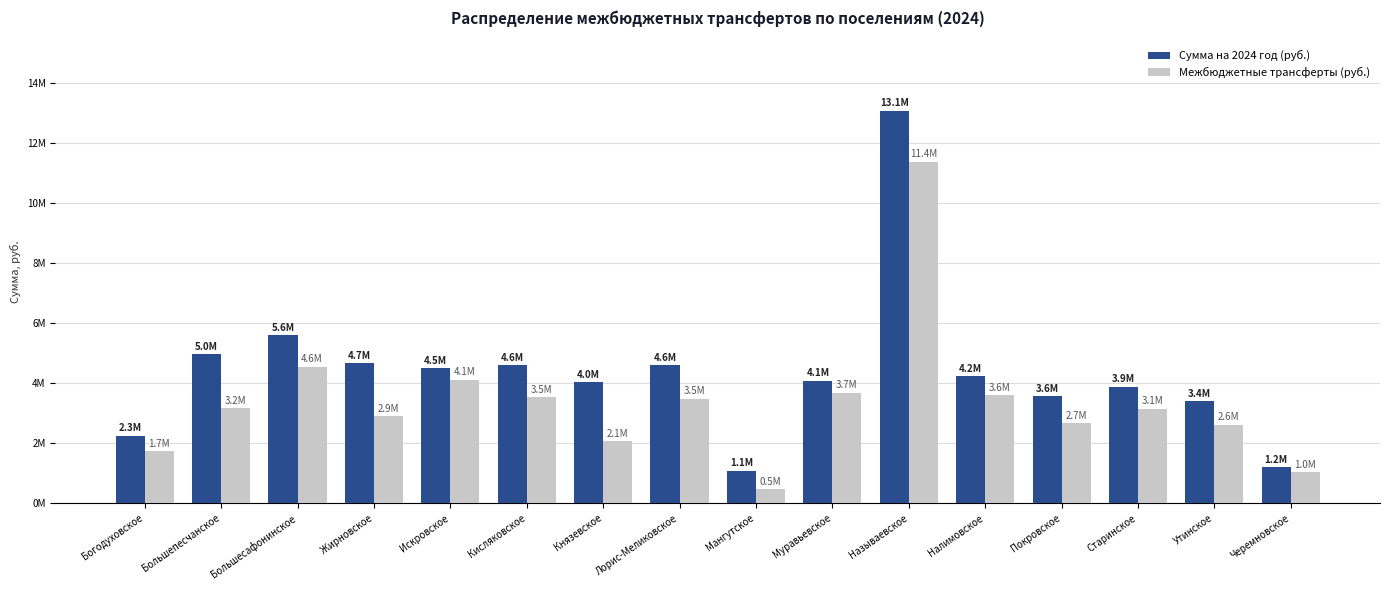

Are the bars grouped side by side (vs. stacked)?

Yes